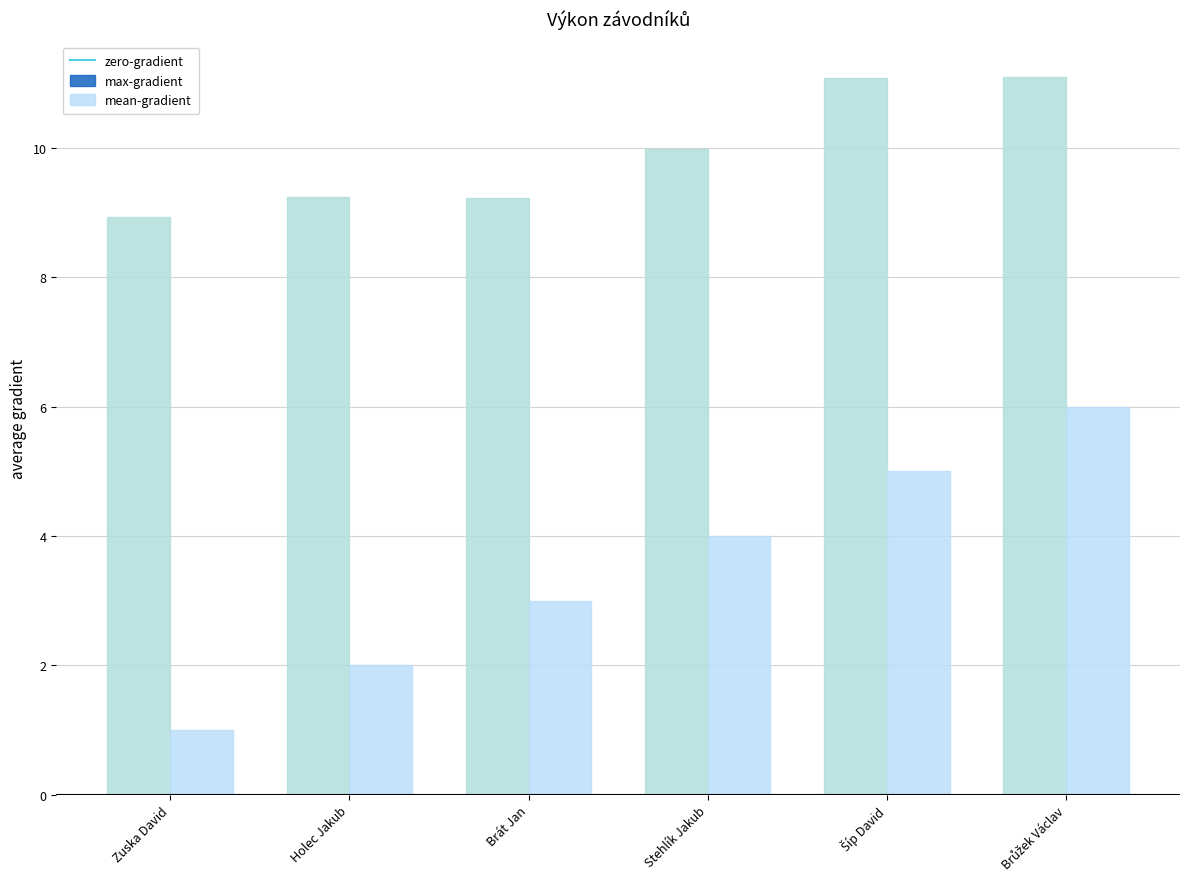

Reading right to left, transcribe all the data shown in this chart.

max-gradient: Brůžek Václav=11.1	Šíp David=11.1	Stehlík Jakub=10.0	Brát Jan=9.2	Holec Jakub=9.2	Zuska David=8.9
mean-gradient: Brůžek Václav=6.0	Šíp David=5.0	Stehlík Jakub=4.0	Brát Jan=3.0	Holec Jakub=2.0	Zuska David=1.0